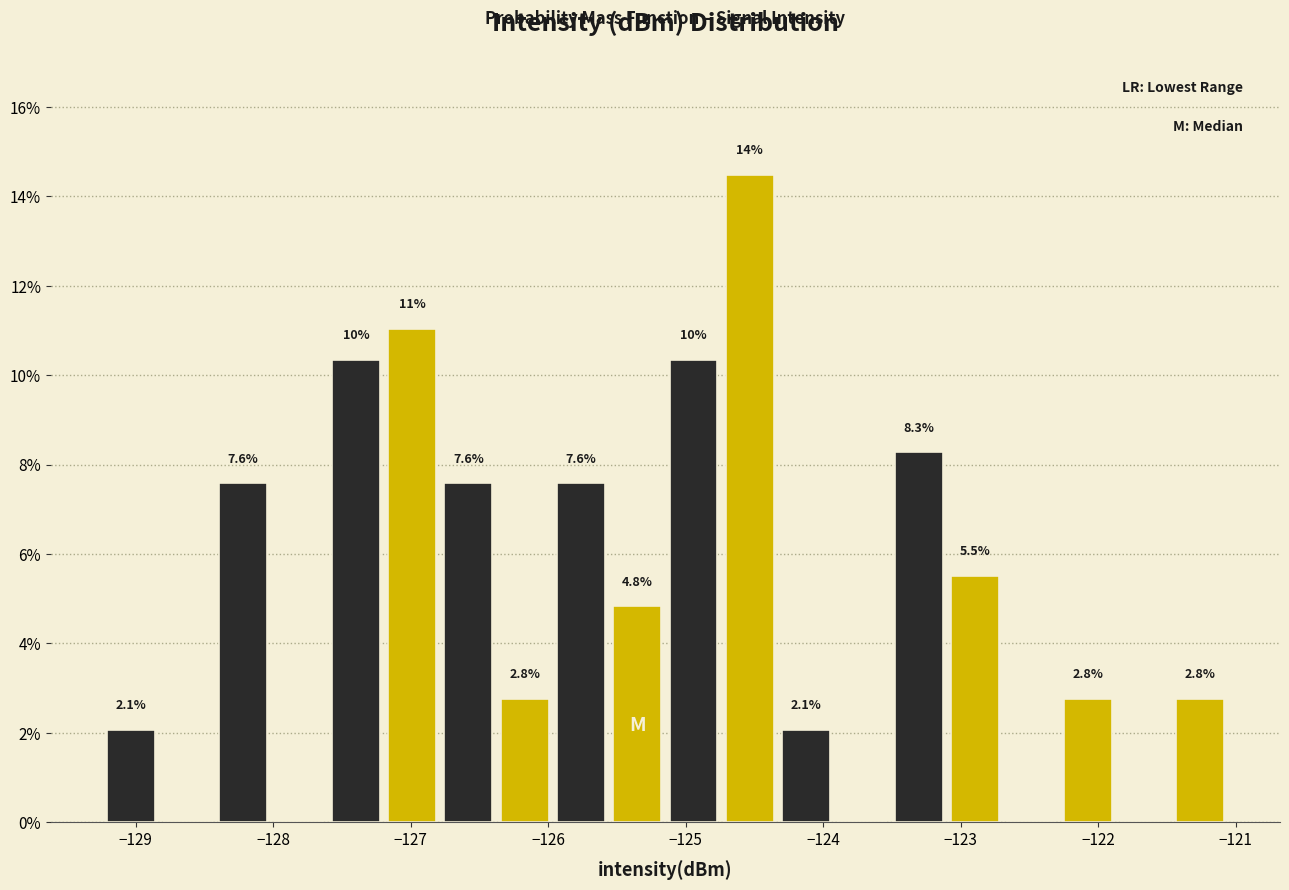

Over which range of the x-axis is the bar tallest?

-124.7 to -124.3